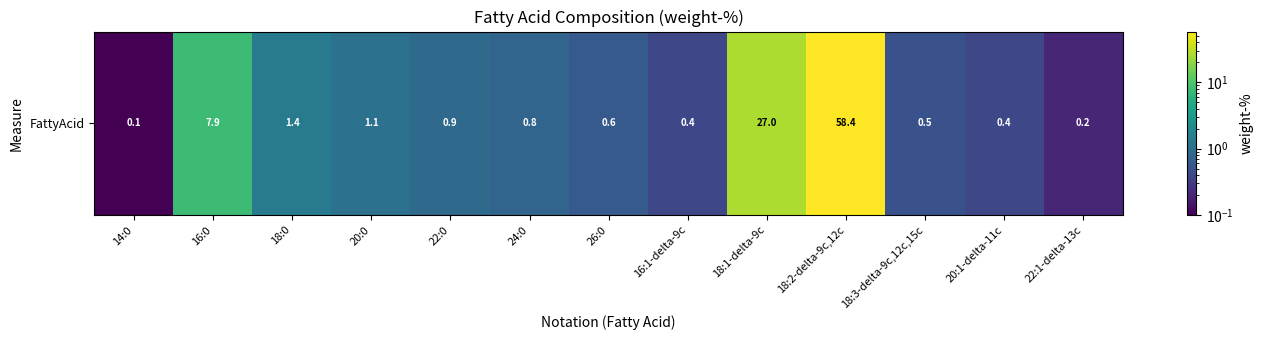

Reading right to left, transcribe all the data shown in this chart.

0.2	0.4	0.5	58.4	27.0	0.4	0.6	0.8	0.9	1.1	1.4	7.9	0.1